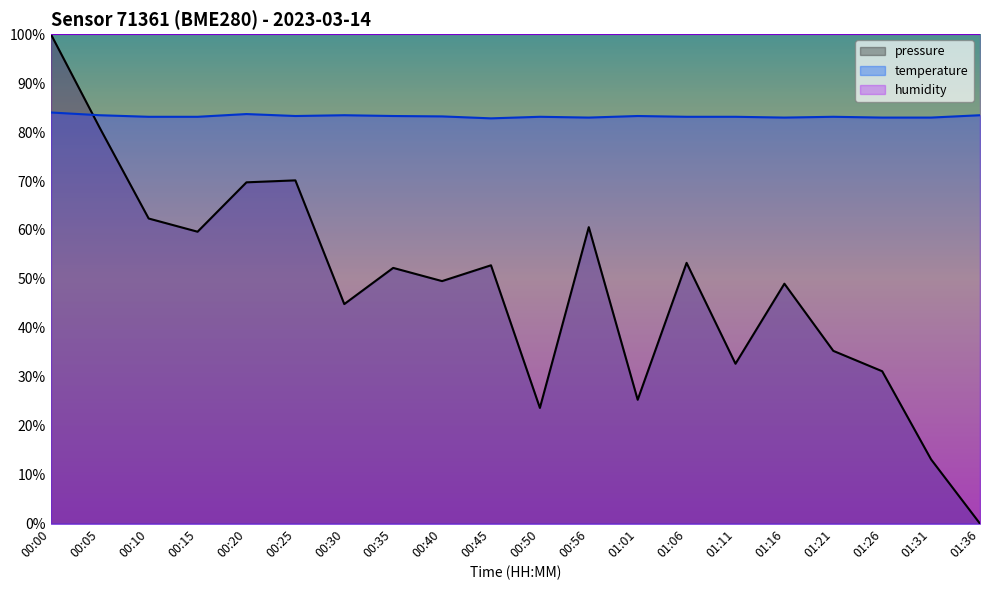

What is the label of the 17th point from the right?

00:15